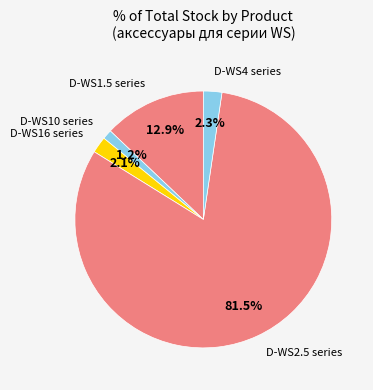

Is there any slice that represents more than half of the pie?

Yes